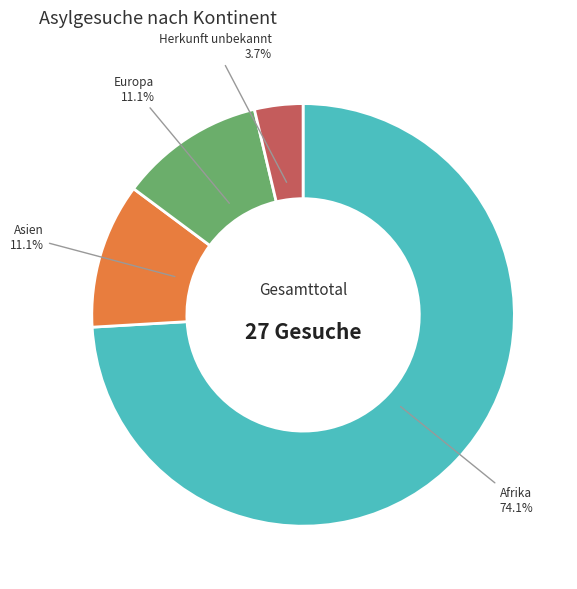

Is there any slice that represents more than half of the pie?

Yes